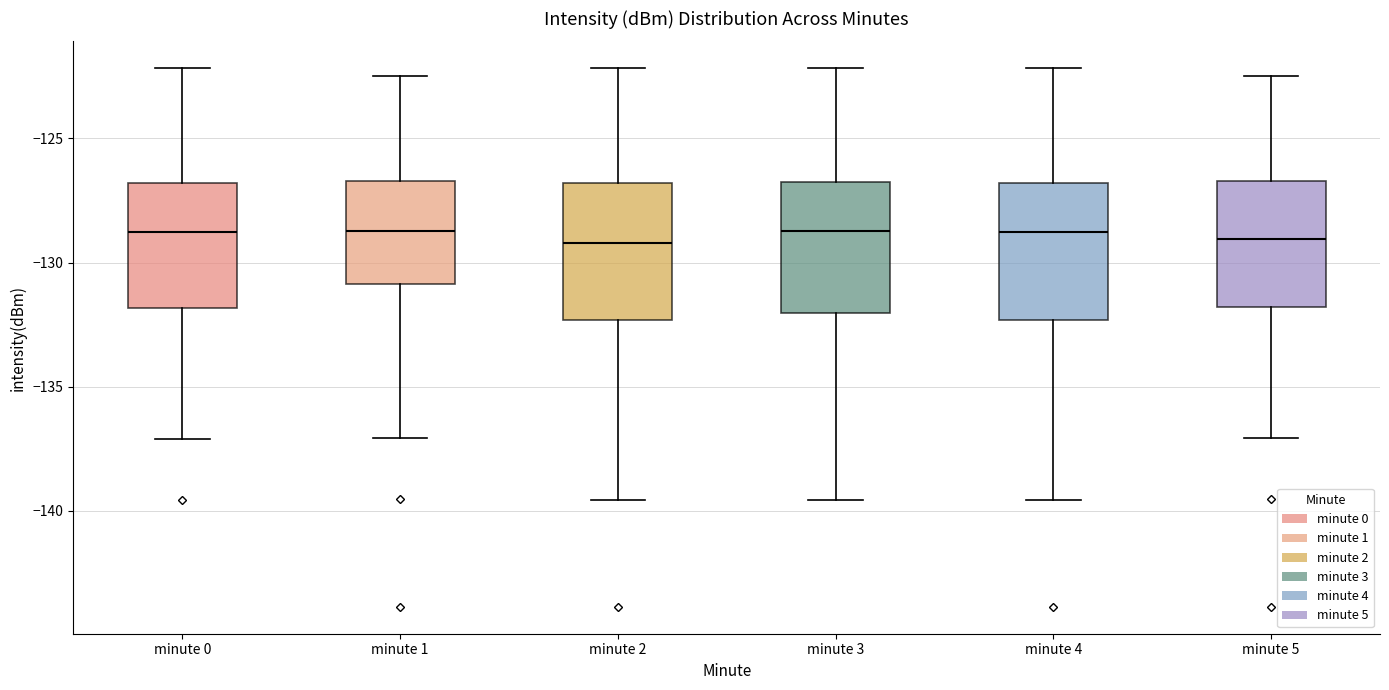

Reading left to right, transcribe this box plot: for each box, give where its median line is, the range the box spans, and where its two whiskers end, as read against the y-axis. The values are not printed on the chart, so give them approximately, as read against the axis.

minute 0: median -129.0, box -132.0 to -127.0, whiskers -137.0 to -122.0
minute 1: median -128.5, box -131.0 to -126.5, whiskers -137.0 to -122.5
minute 2: median -129.0, box -132.5 to -127.0, whiskers -139.5 to -122.0
minute 3: median -128.5, box -132.0 to -127.0, whiskers -139.5 to -122.0
minute 4: median -129.0, box -132.5 to -127.0, whiskers -139.5 to -122.0
minute 5: median -129.0, box -132.0 to -126.5, whiskers -137.0 to -122.5